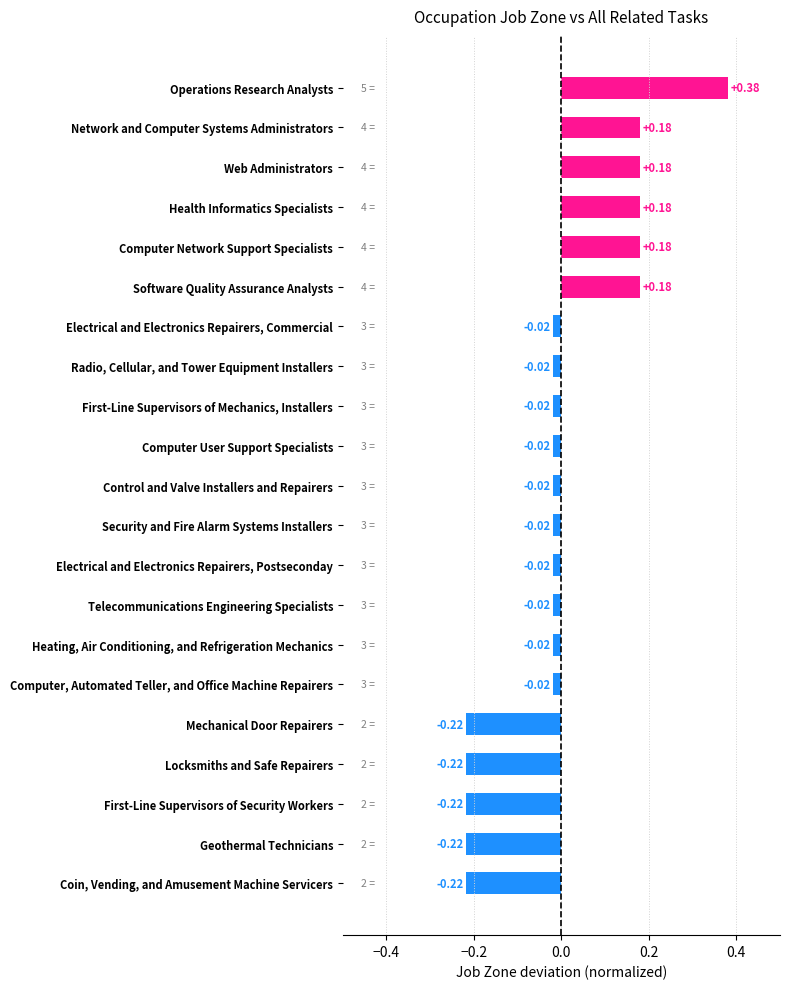

What is the label of the 14th bar from the top?

Telecommunications Engineering Specialists